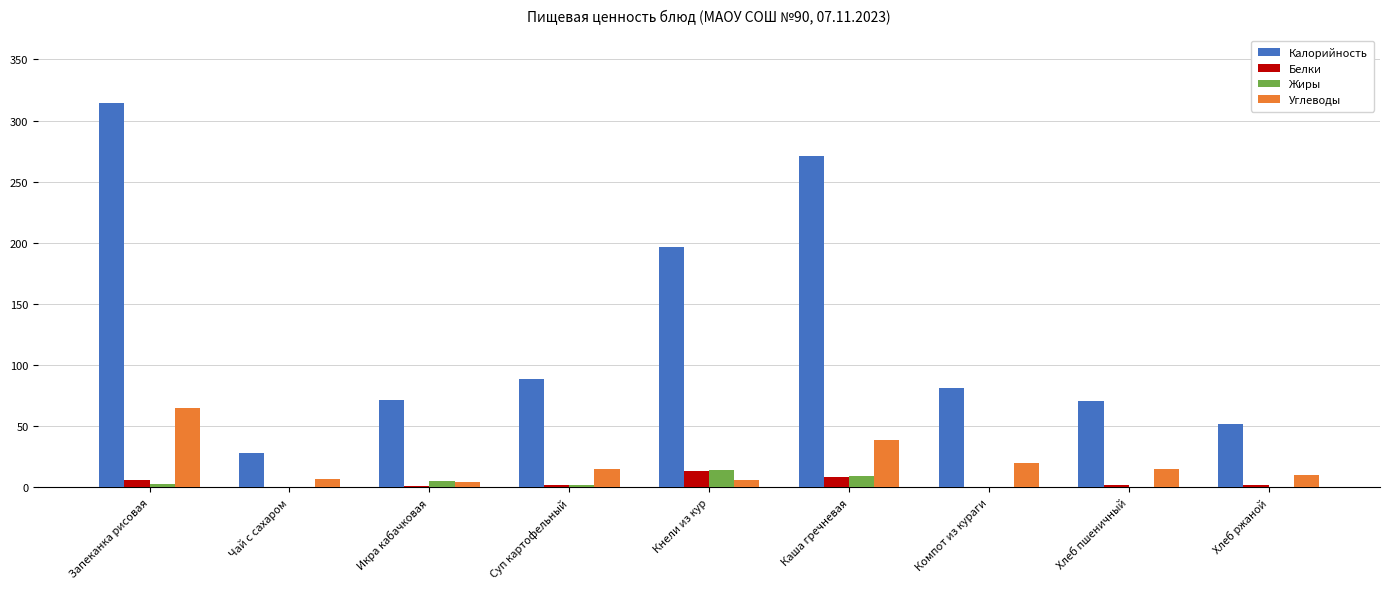

What is the total value across all series at Запеканка рисовая?

388.5